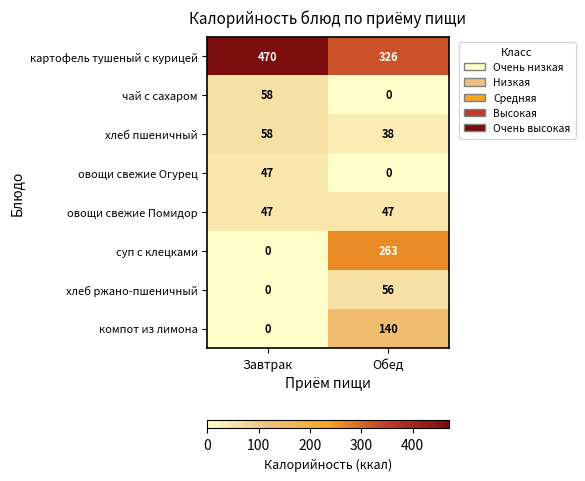

Reading left to right, list all the values displayed in this chart.

картофель тушеный с курицей: Завтрак=470	Обед=326
чай с сахаром: Завтрак=58	Обед=0
хлеб пшеничный: Завтрак=58	Обед=38
овощи свежие Огурец: Завтрак=47	Обед=0
овощи свежие Помидор: Завтрак=47	Обед=47
суп с клецками: Завтрак=0	Обед=263
хлеб ржано-пшеничный: Завтрак=0	Обед=56
компот из лимона: Завтрак=0	Обед=140